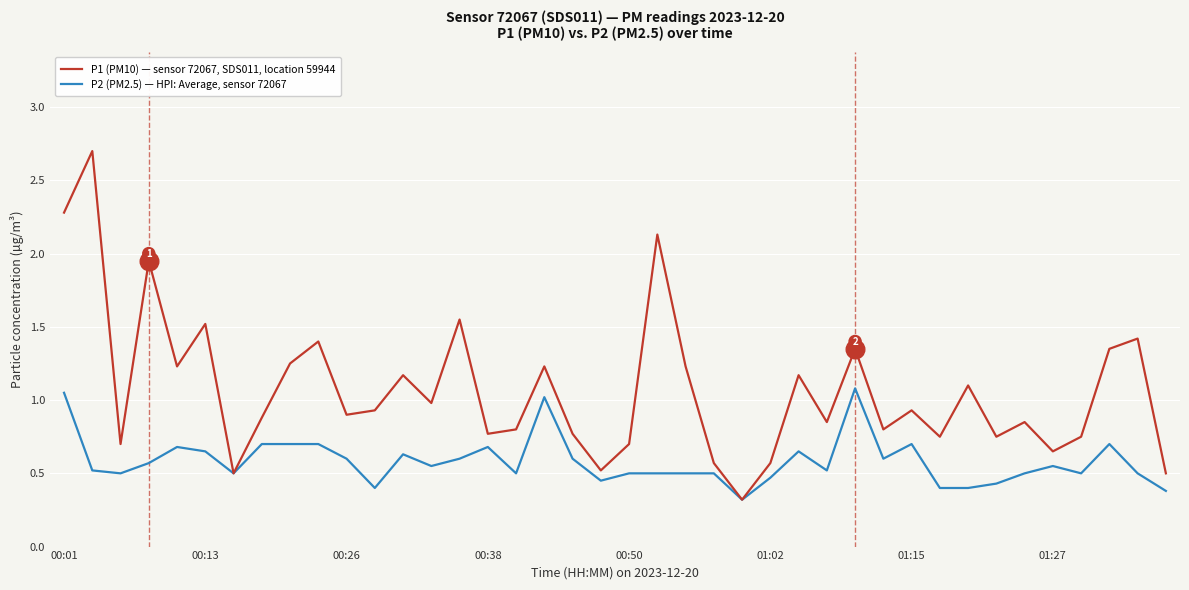

What is the maximum value shown in the chart?

2.7